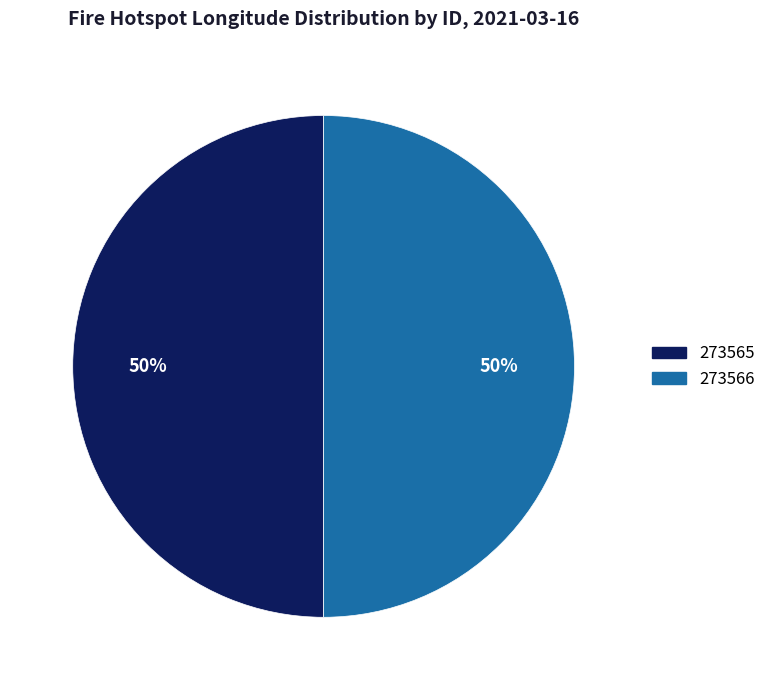

To the nearest percent, what is the average slice percentage?

50%